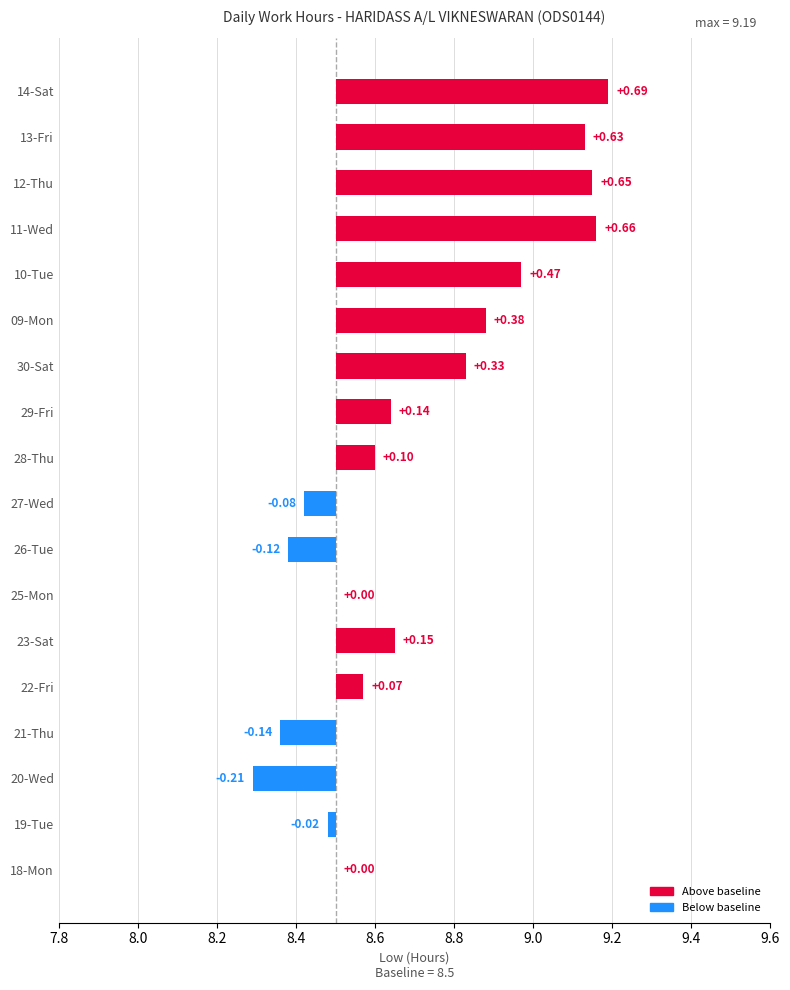

Rank the categories by value from lowest to highest.

20-Wed, 21-Thu, 26-Tue, 27-Wed, 19-Tue, 18-Mon, 25-Mon, 22-Fri, 28-Thu, 29-Fri, 23-Sat, 30-Sat, 09-Mon, 10-Tue, 13-Fri, 12-Thu, 11-Wed, 14-Sat